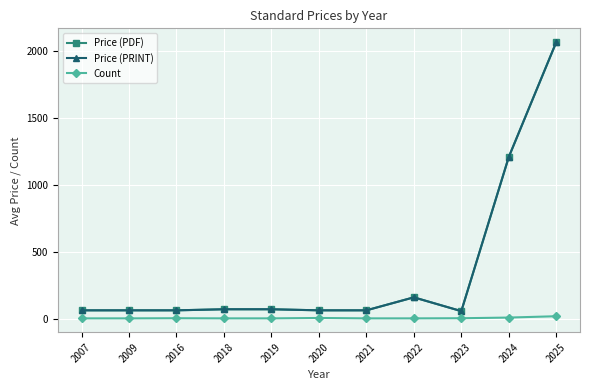

Is the value of Price (PDF) at 2022 greater than the value of Count at 2007?

Yes